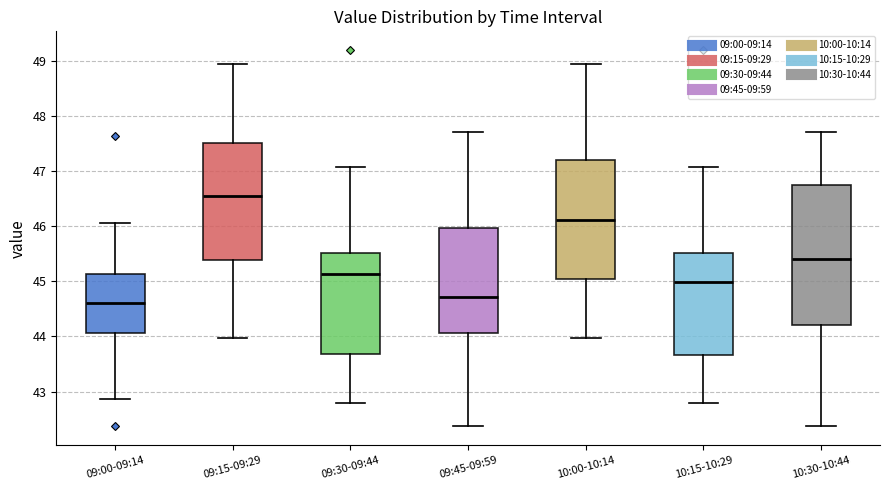

Reading left to right, read every box against the y-axis: the position of its median line, the range the box covers, and the ends of its whiskers. The values are not printed on the chart, so give them approximately, as read against the axis.

09:00-09:14: median 44.6, box 44.1 to 45.1, whiskers 42.9 to 46.1
09:15-09:29: median 46.5, box 45.4 to 47.5, whiskers 44.0 to 48.9
09:30-09:44: median 45.1, box 43.7 to 45.5, whiskers 42.8 to 47.1
09:45-09:59: median 44.7, box 44.1 to 46.0, whiskers 42.4 to 47.7
10:00-10:14: median 46.1, box 45.0 to 47.2, whiskers 44.0 to 48.9
10:15-10:29: median 45.0, box 43.7 to 45.5, whiskers 42.8 to 47.1
10:30-10:44: median 45.4, box 44.2 to 46.7, whiskers 42.4 to 47.7